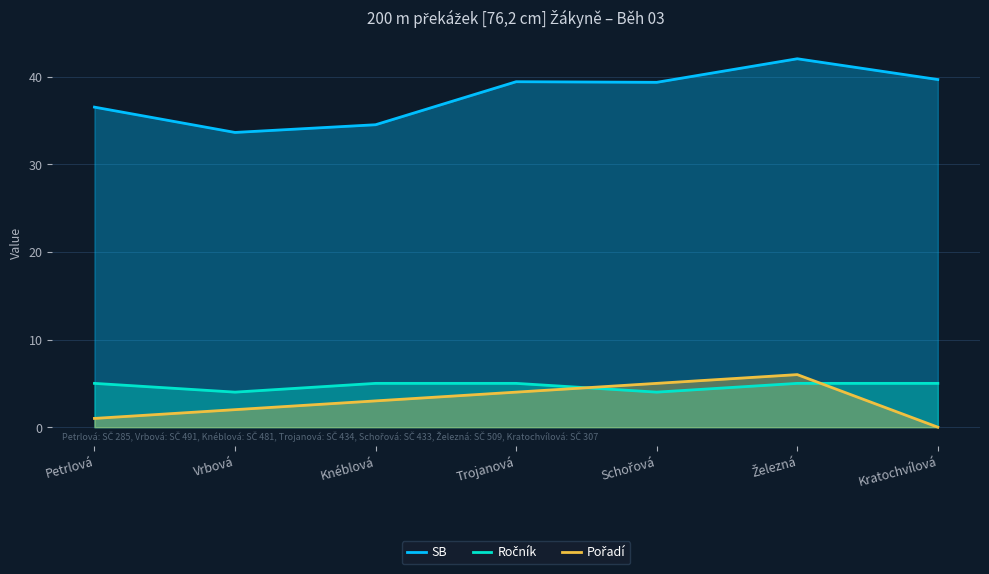

After their last crossing, which series has the higher values: Pořadí or Ročník?

Ročník